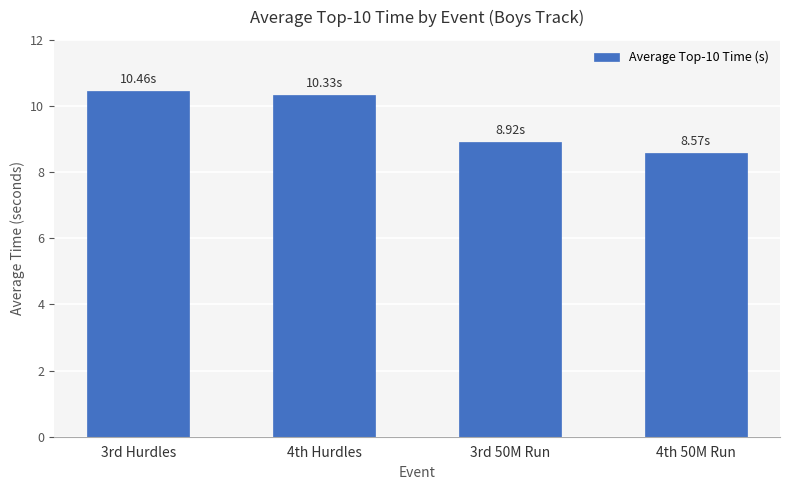

The chart shows a value of 15.5 at 3rd 50M Run. True or false?

False